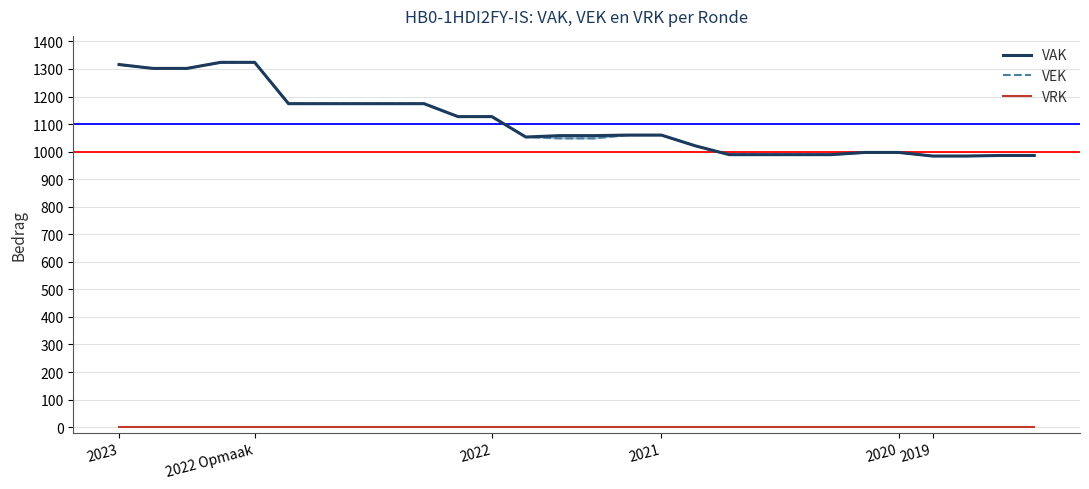

Which series changed the most between 2019 and 23?

VAK